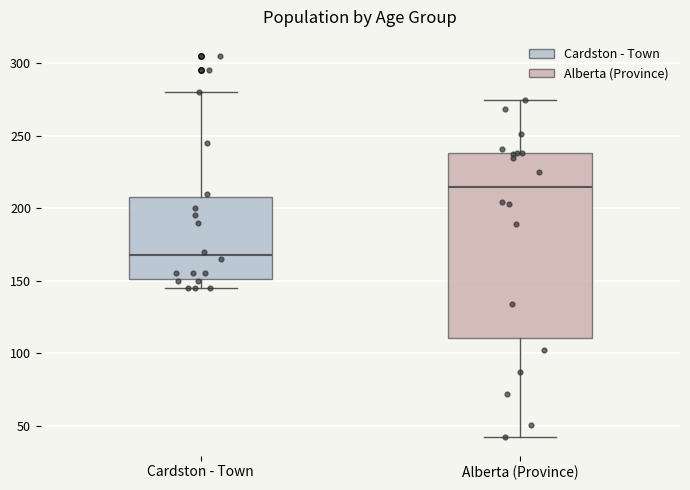

Reading left to right, transcribe this box plot: for each box, give where its median line is, the range the box spans, and where its two whiskers end, as read against the y-axis. The values are not printed on the chart, so give them approximately, as read against the axis.

Cardston - Town: median 170, box 150 to 210, whiskers 145 to 280
Alberta (Province): median 215, box 110 to 240, whiskers 40 to 275